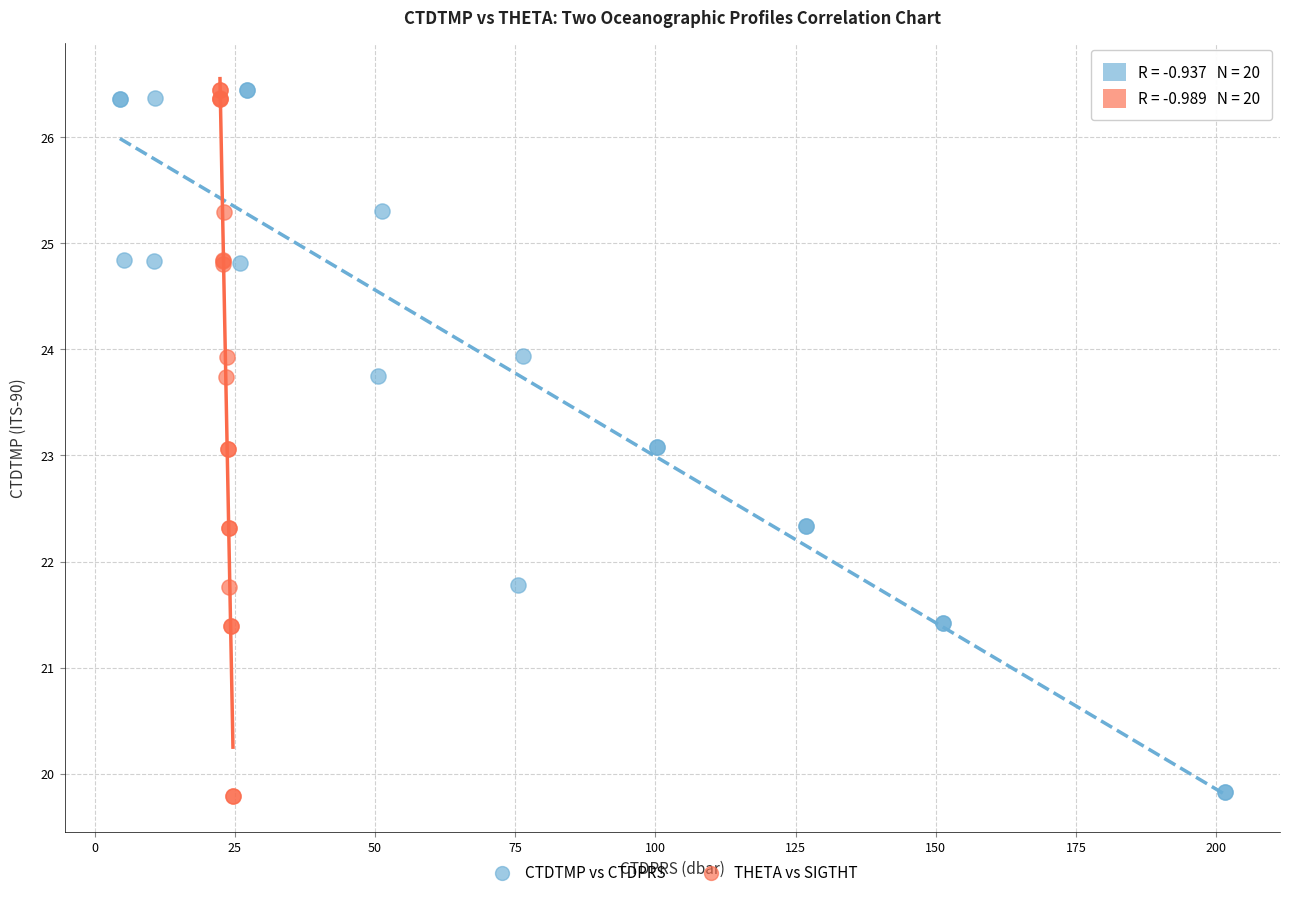

What are all the series names shown in the legend?

CTDTMP vs CTDPRS, THETA vs SIGTHT